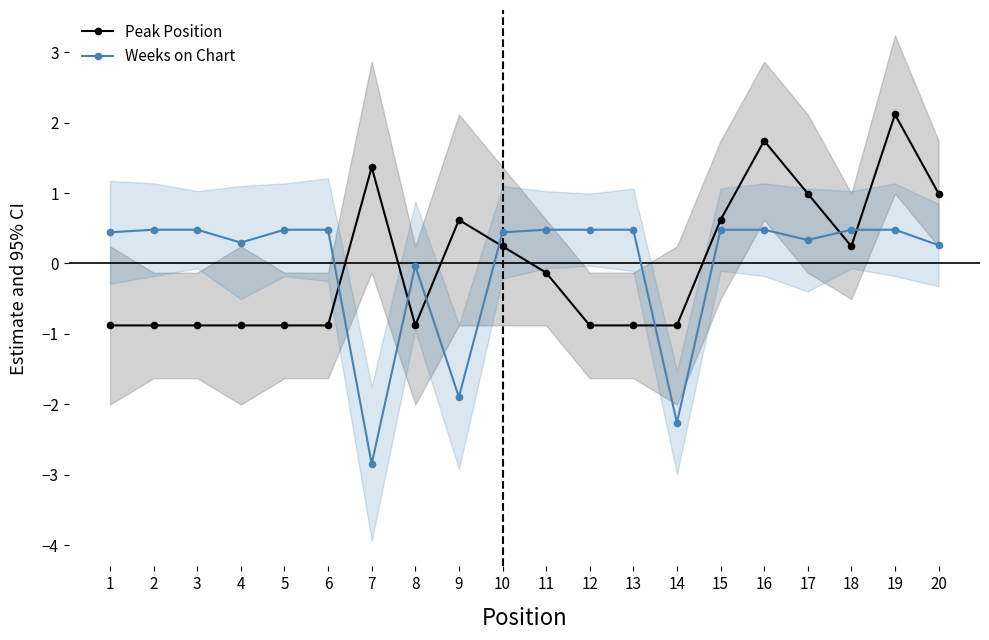

The Peak Position series shows 0.6 at 16. True or false?

False